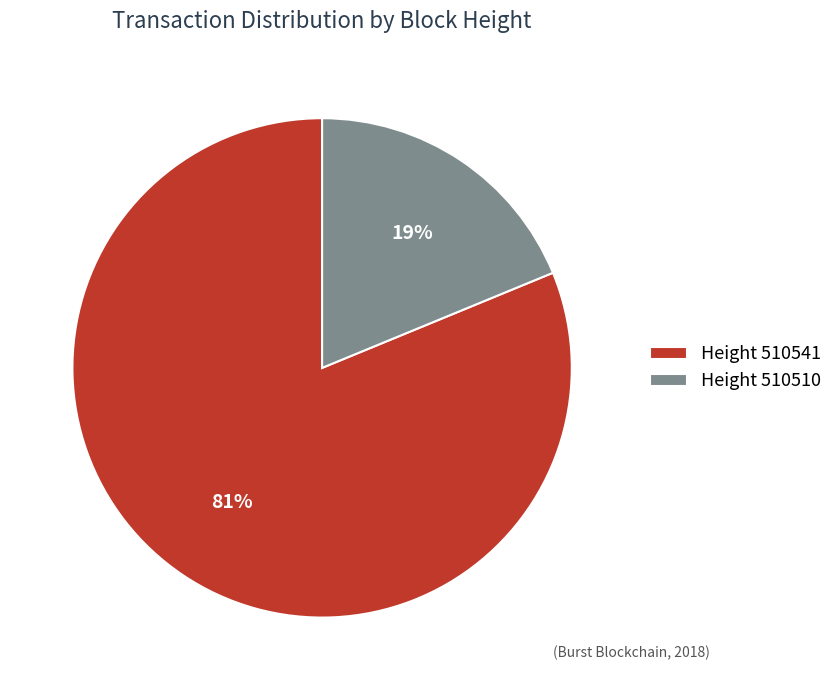

To the nearest percent, what portion does Height 510541 represent?

81%